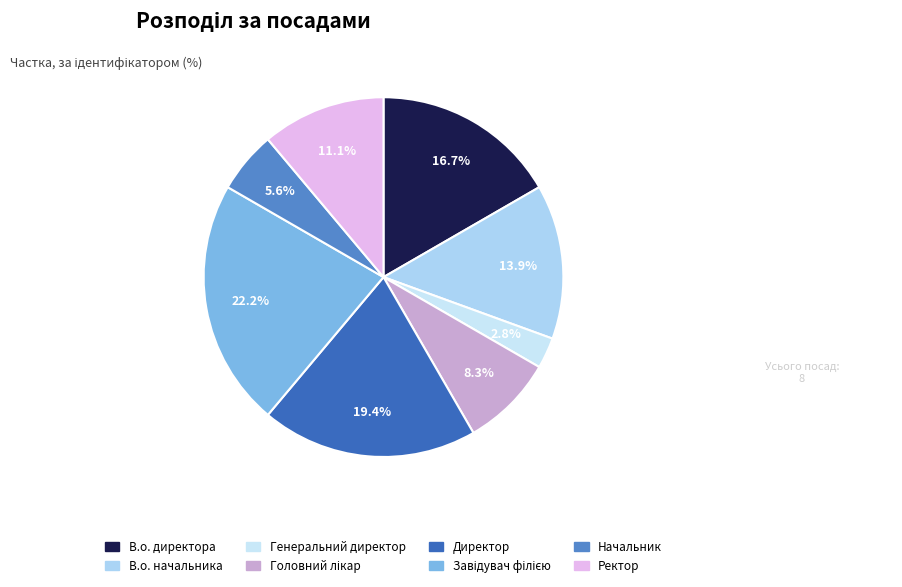

Rank the categories by value from highest to lowest.

Завідувач філією, Директор, В.о. директора, В.о. начальника, Ректор, Головний лікар, Начальник, Генеральний директор